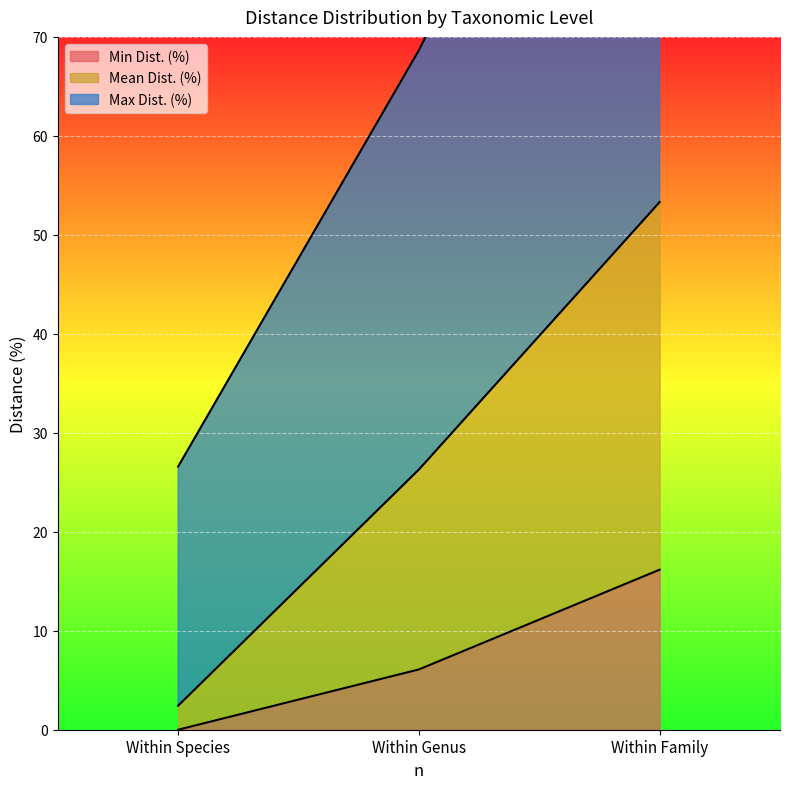

What is the difference between the second highest and minimum values in the Mean Dist. (%) series?

23.9